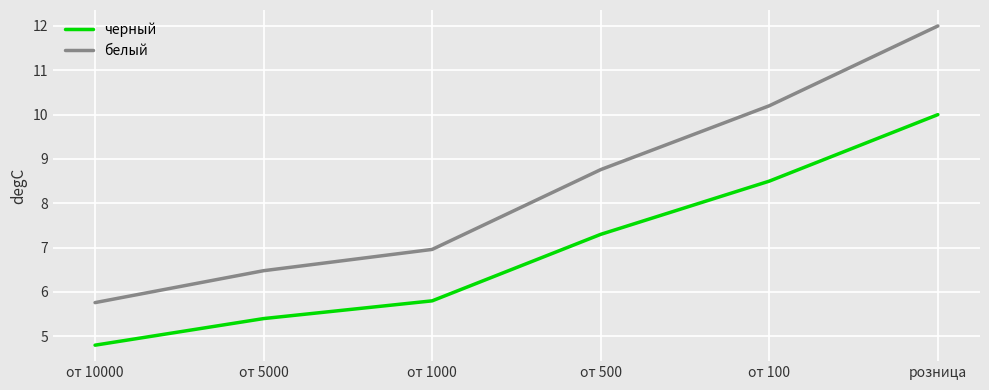

Which series has the largest range (max minus min)?

белый